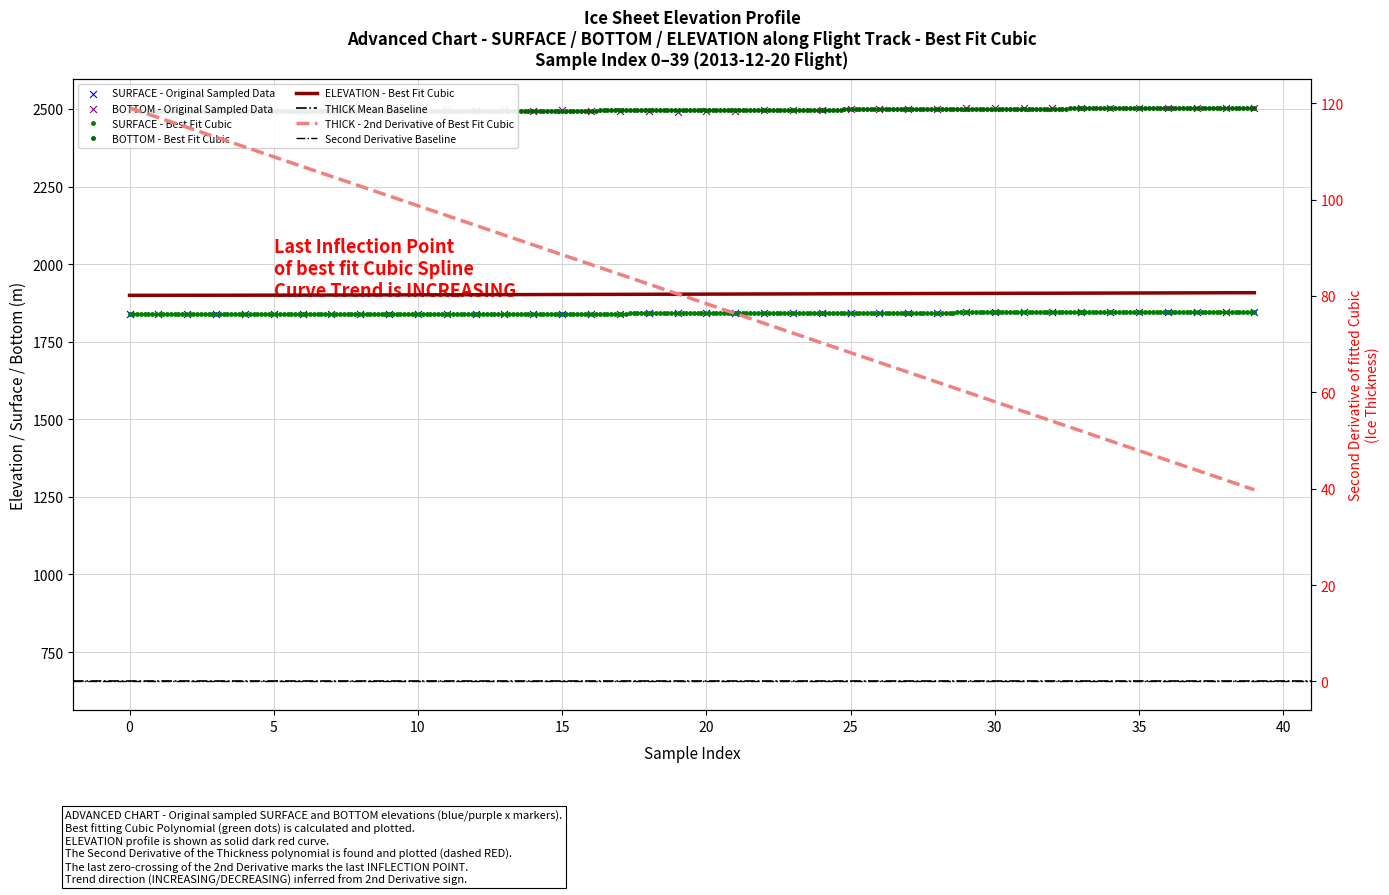

Which series has the largest total across all categories?

BOTTOM